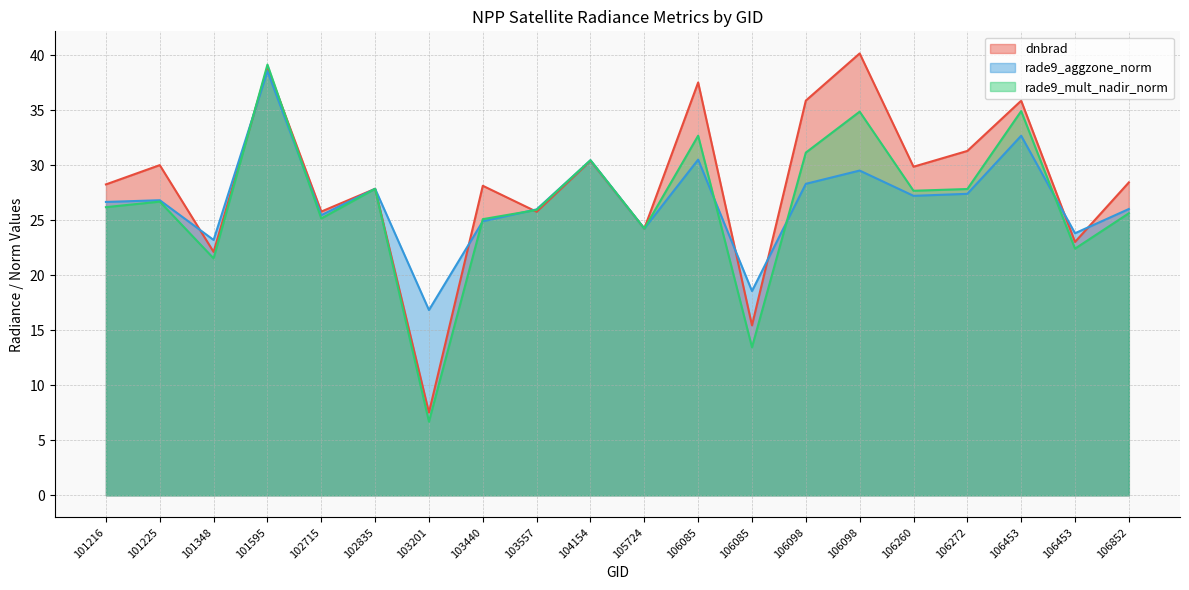

The value of dnbrad at 101348 is 22.1. True or false?

True